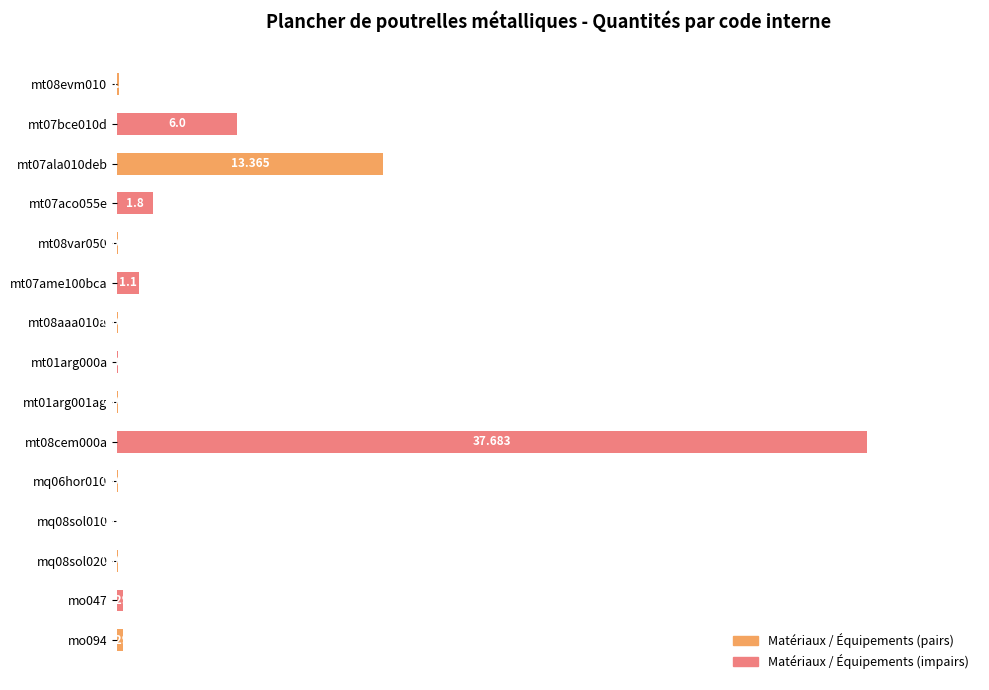

What is the average value?

10.8